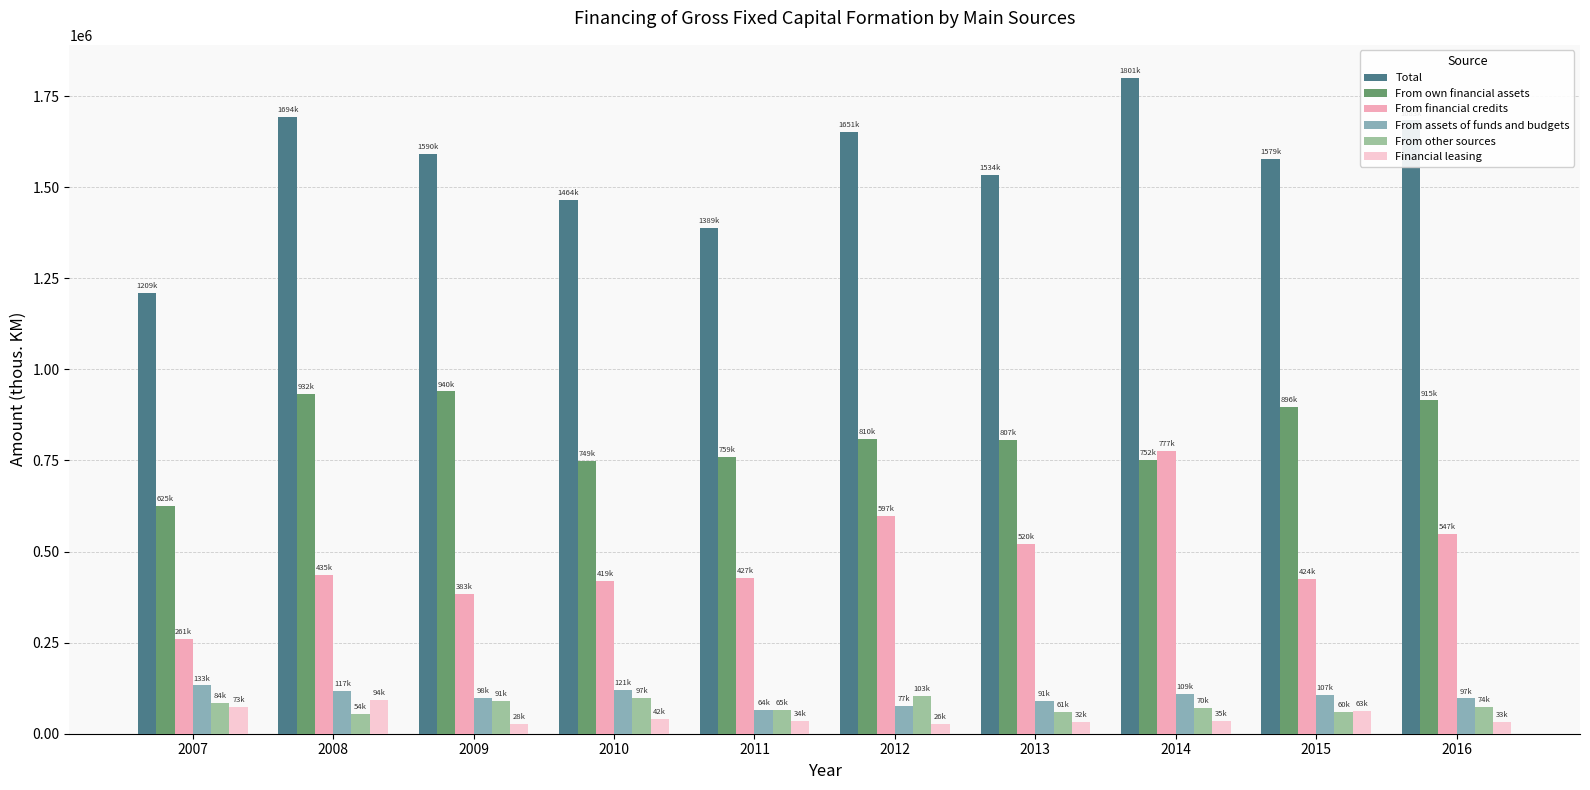

What is the lowest value of the From own financial assets series?

625466.0